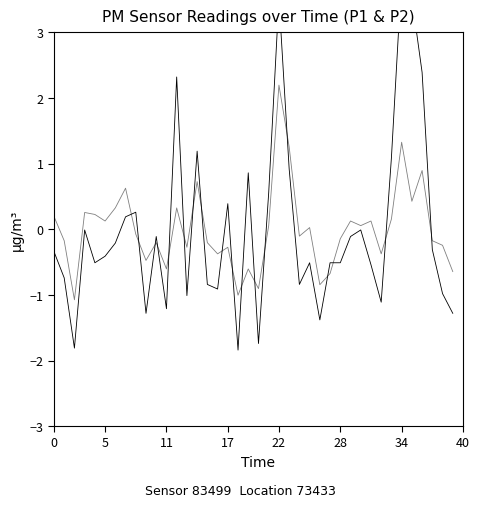

True or false: P2 has a value of -0.1 at 28.

False